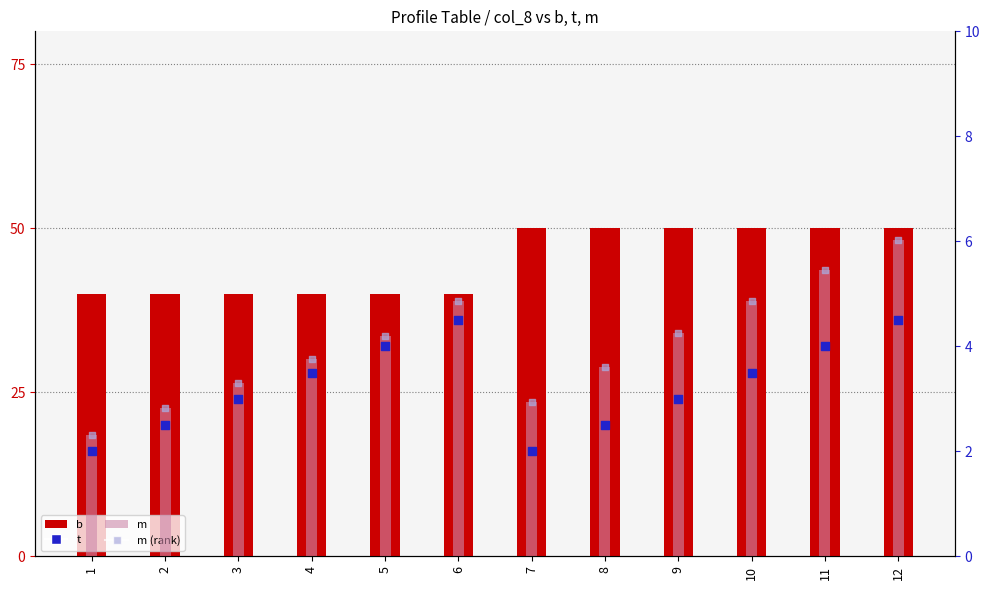

Which series has the widest spread of Y values?

b